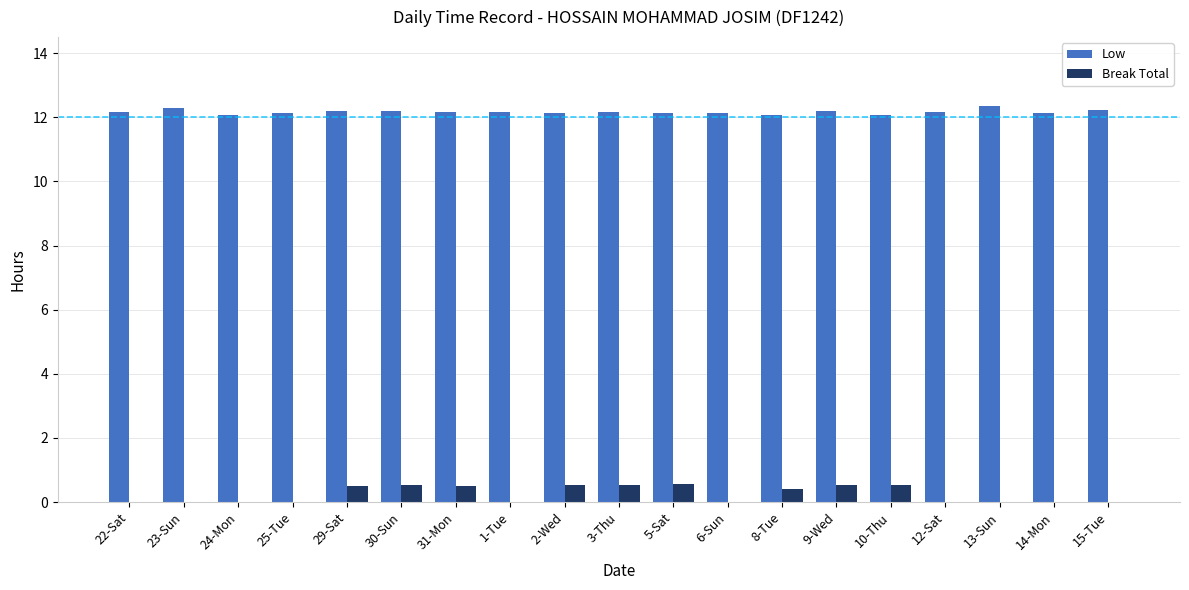

How many groups of bars are there?

19